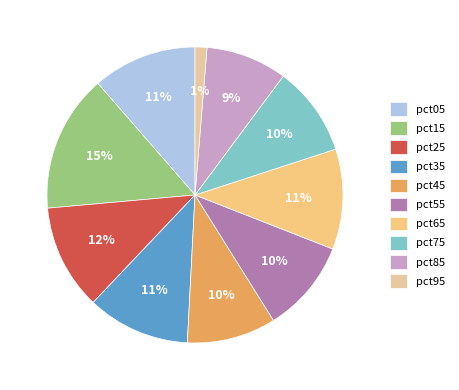

To the nearest percent, what is the difference between the pct65 and pct55 slice percentages?

1%